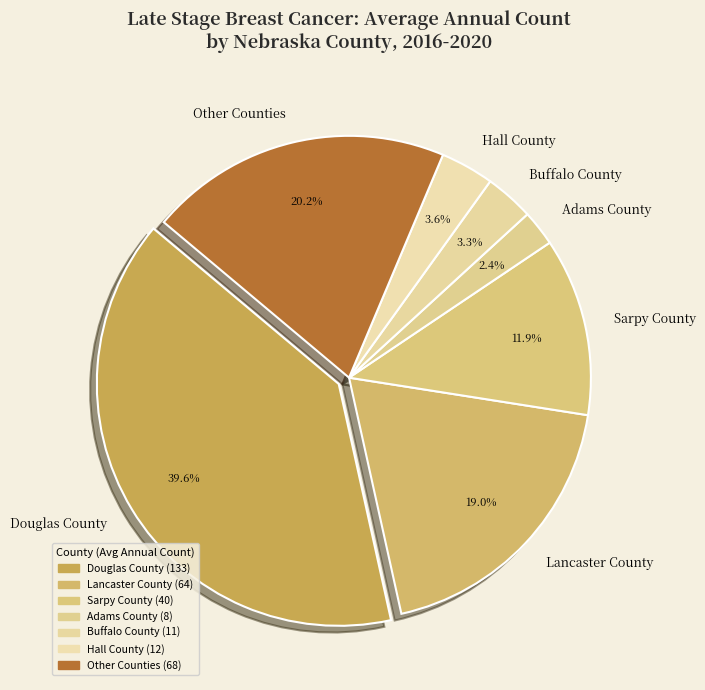

Between Lancaster County and Douglas County, which is larger?

Douglas County